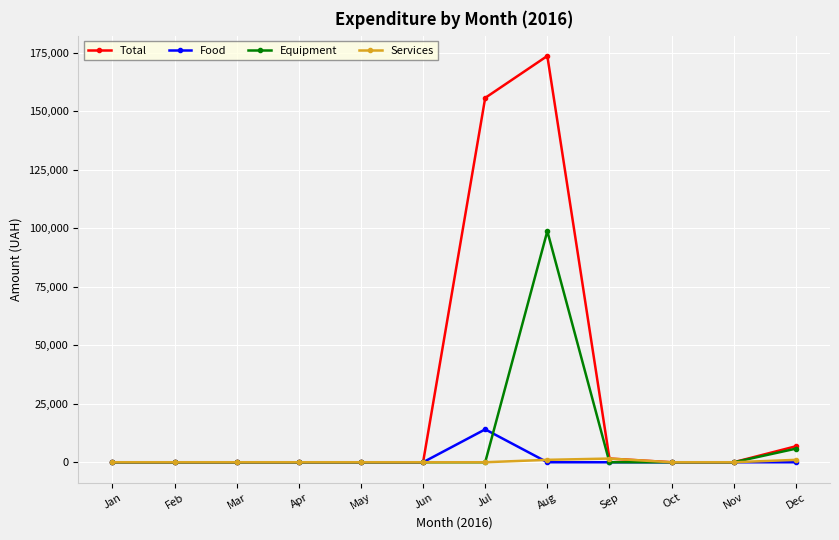

True or false: Services has more than 0 interior local peaks.

True